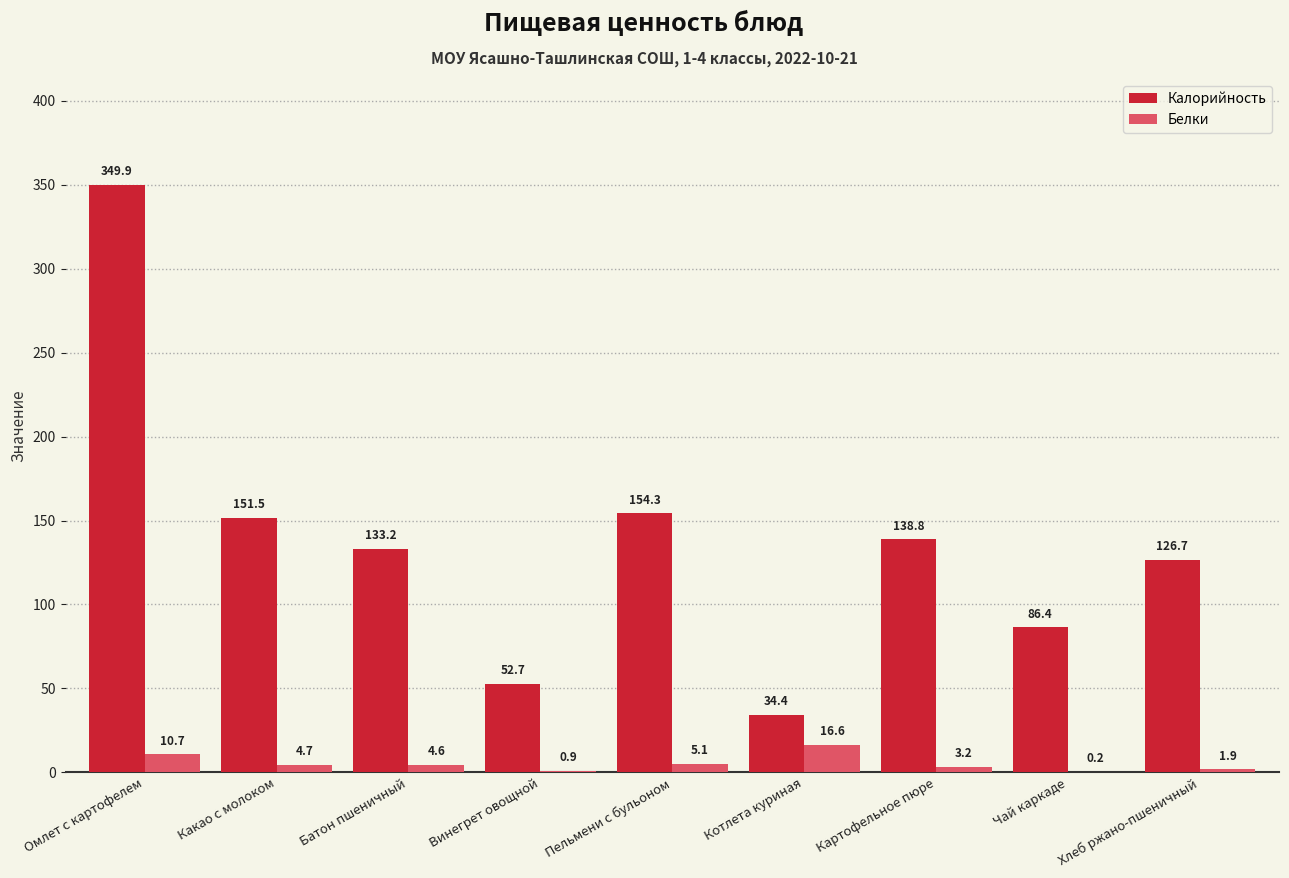

At which label does Белки first exceed 4?

Омлет с картофелем